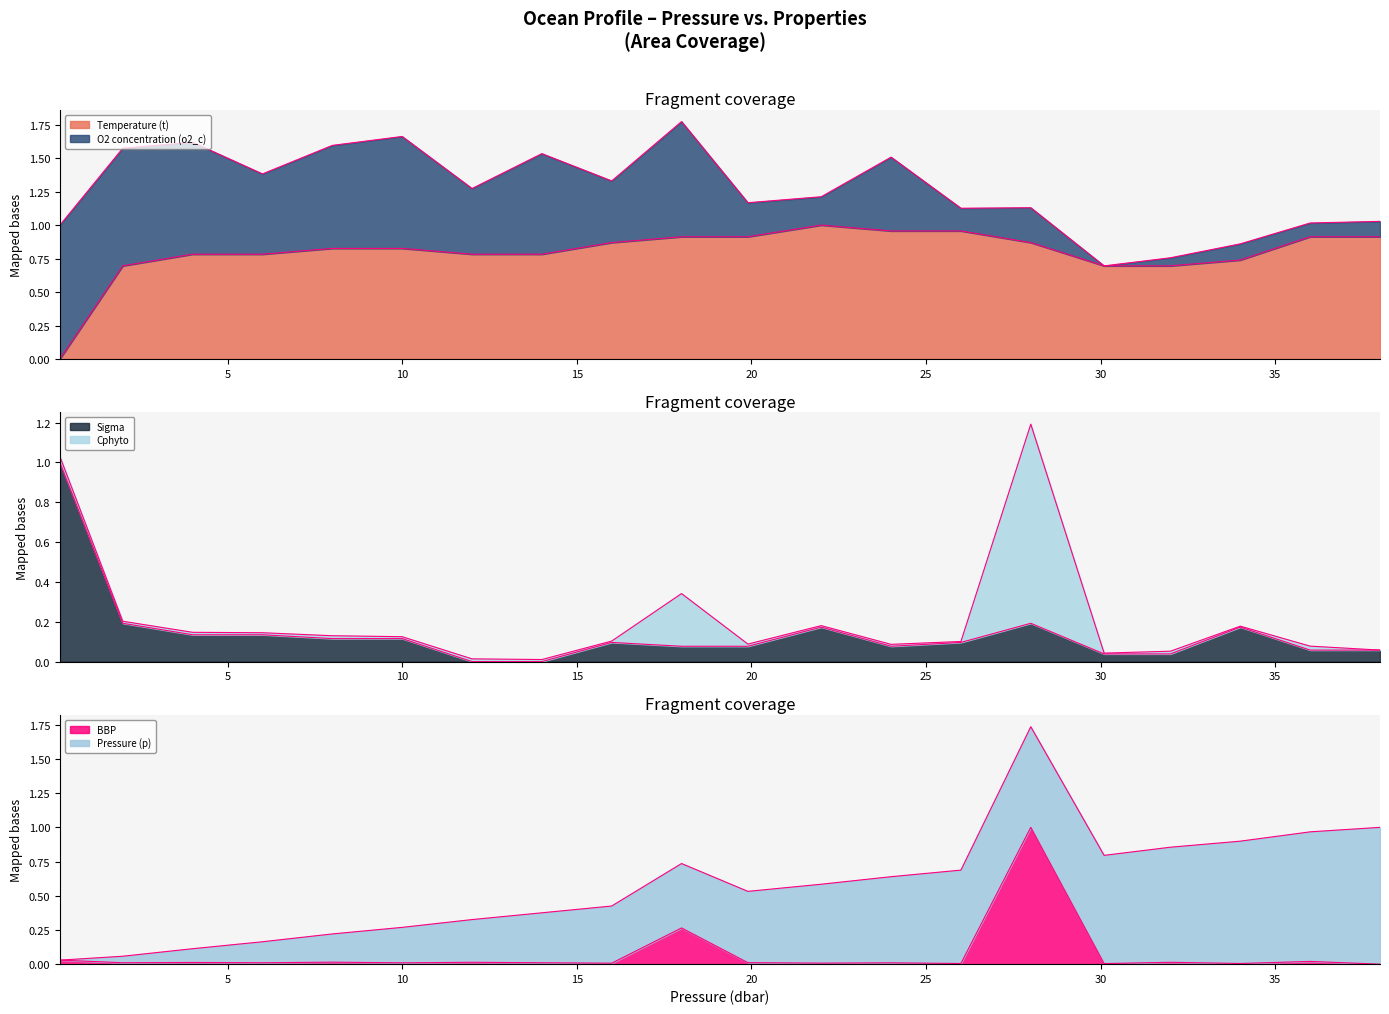

What is the sum of the sigma values at 22.0 and 2.0?

0.4